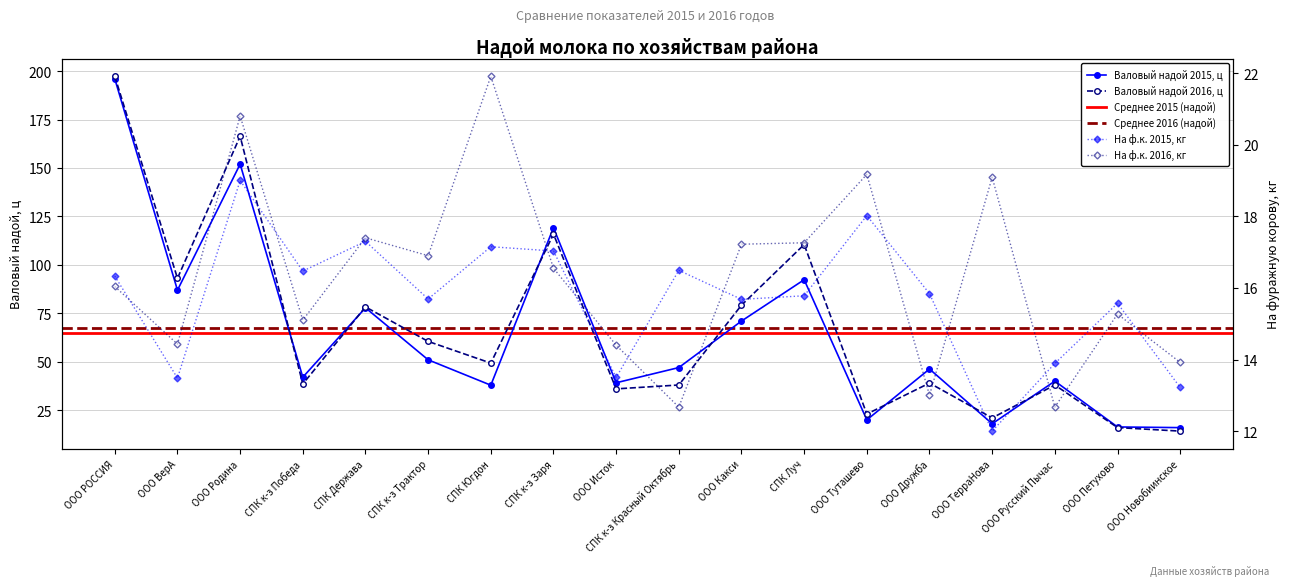

Between ООО Новобиинское and ООО Петухово, which is larger?

ООО Петухово